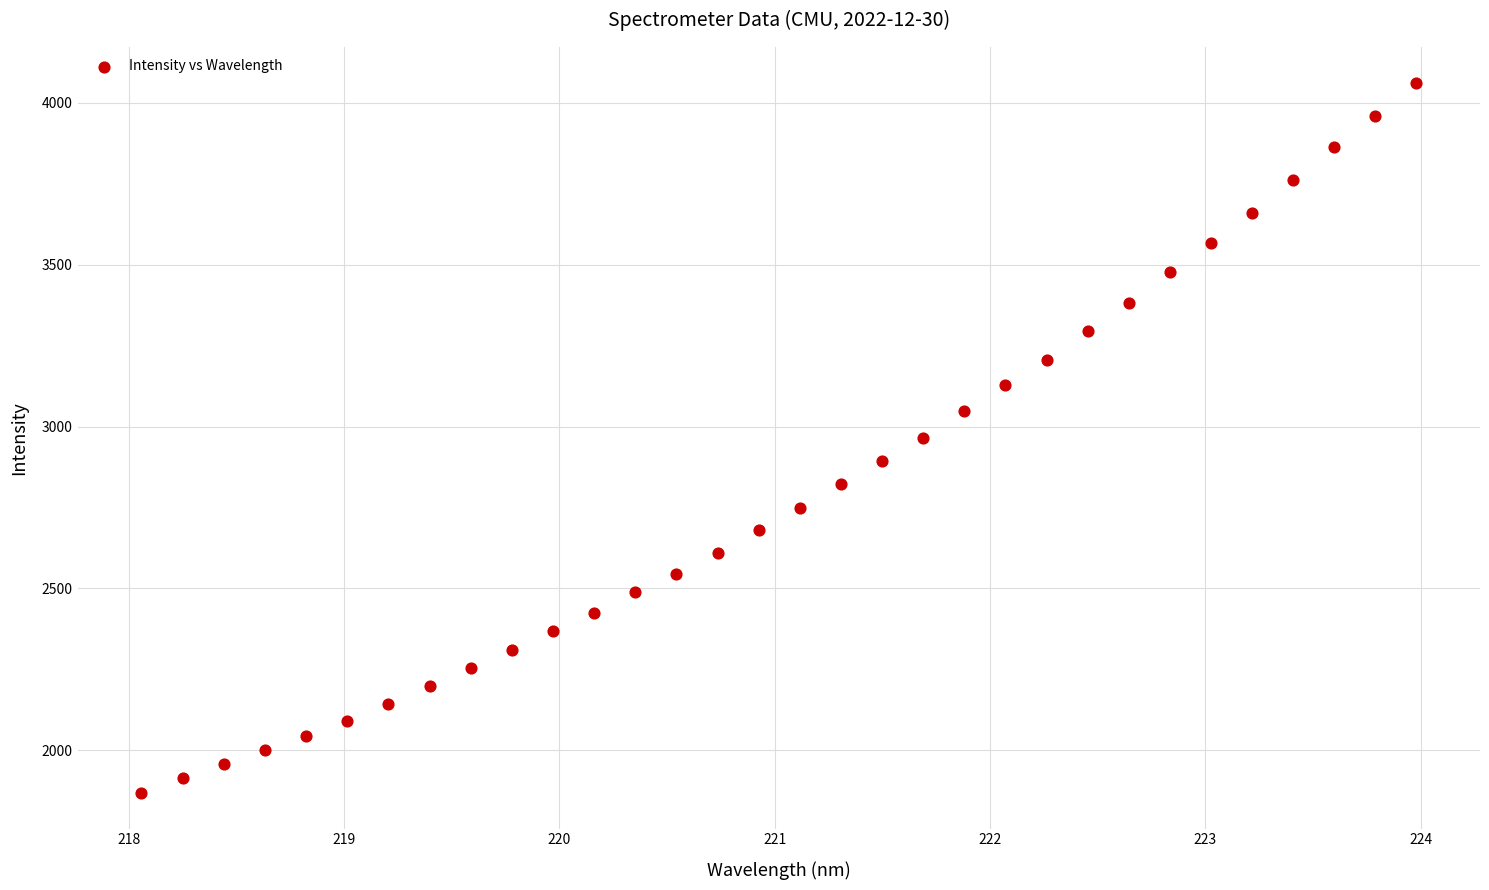

What is the range of Y values (max minus min)?

2195.2